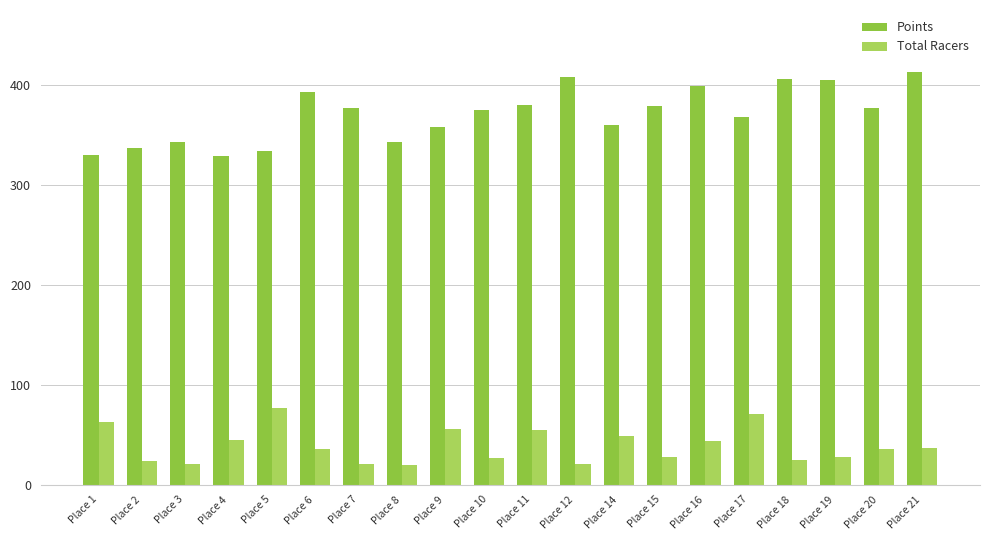

What is the highest value of the Points series?

412.6